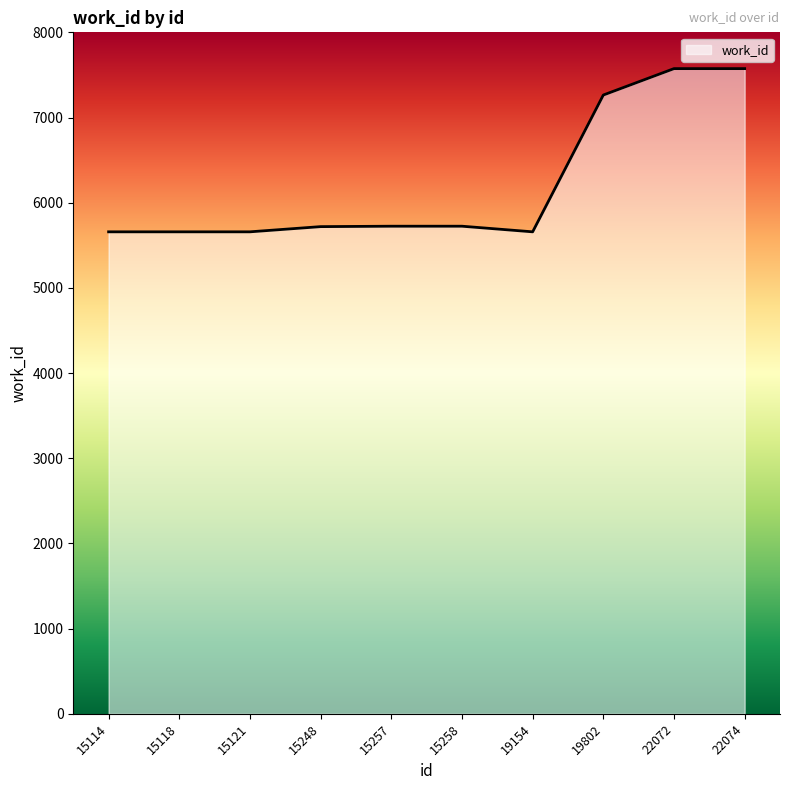

What is the greatest value displayed?

7574